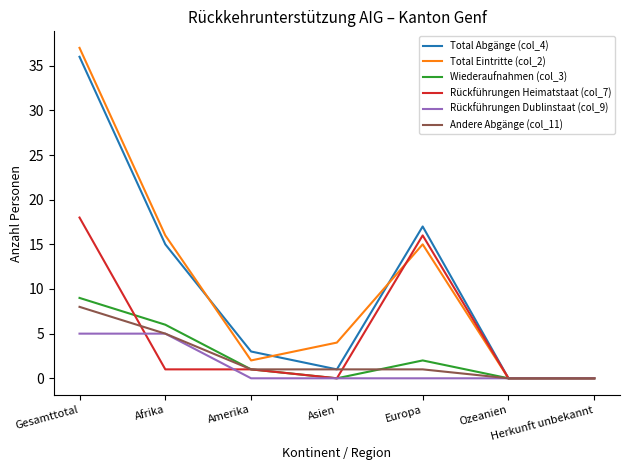

At which category does the chart reach its peak across all series?

Gesamttotal